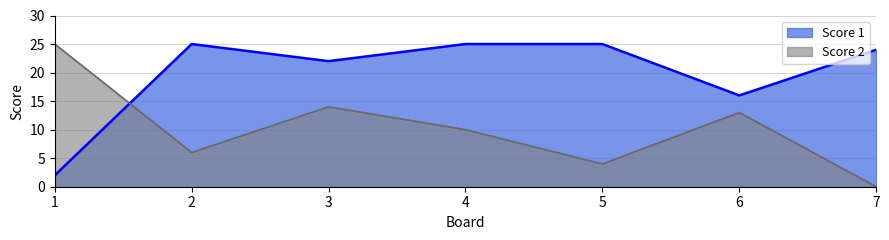

At how many categories does at least one series exceed 19?

6